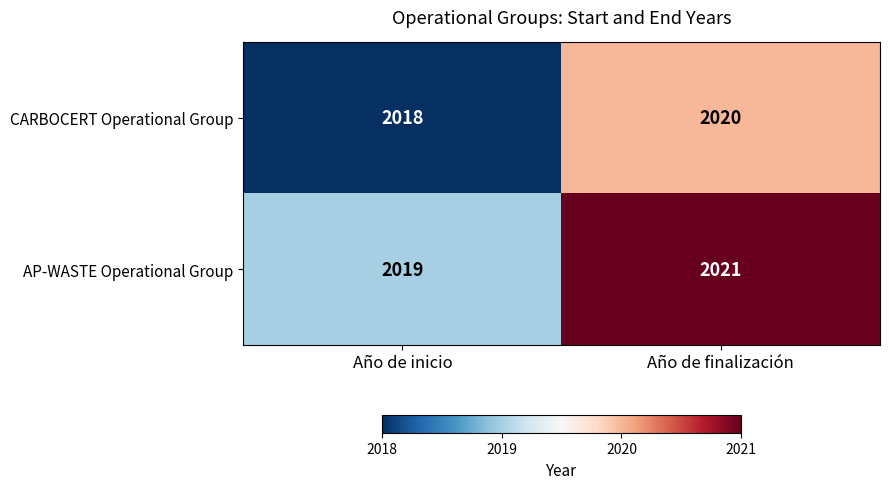

What value does the CARBOCERT Operational Group series have at Año de finalización?

2020